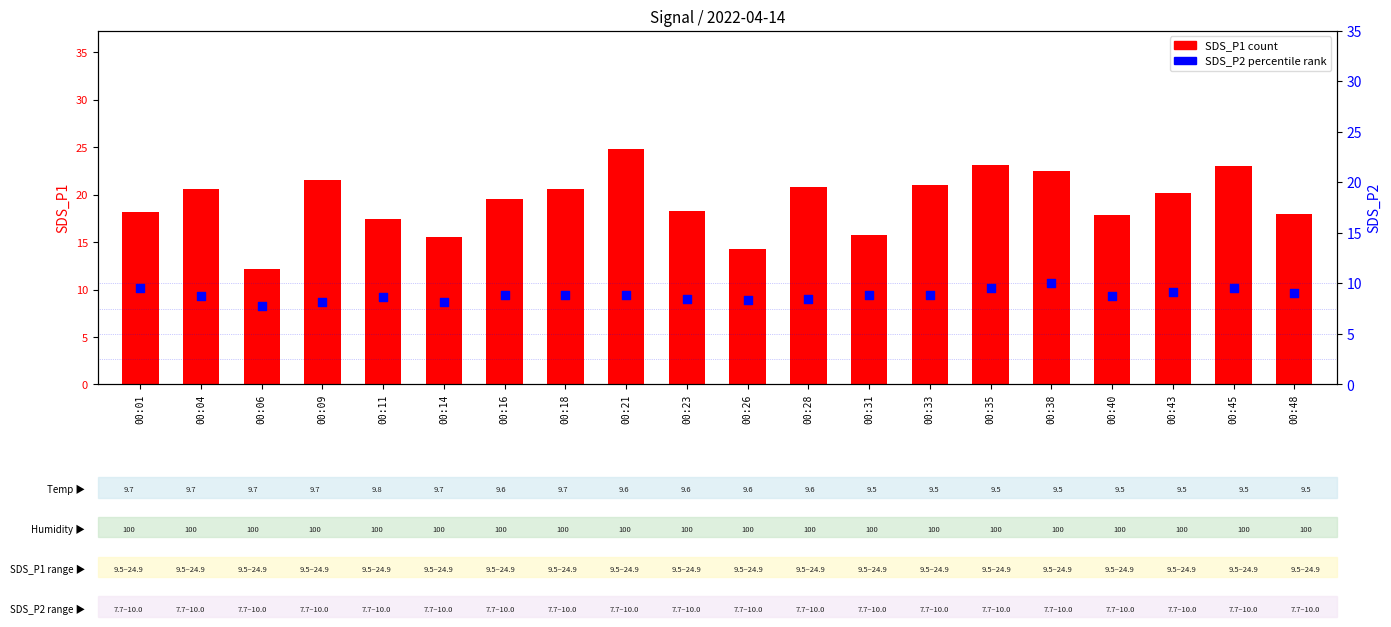

Which series reaches the maximum Y coordinate?

SDS_P1 (count)